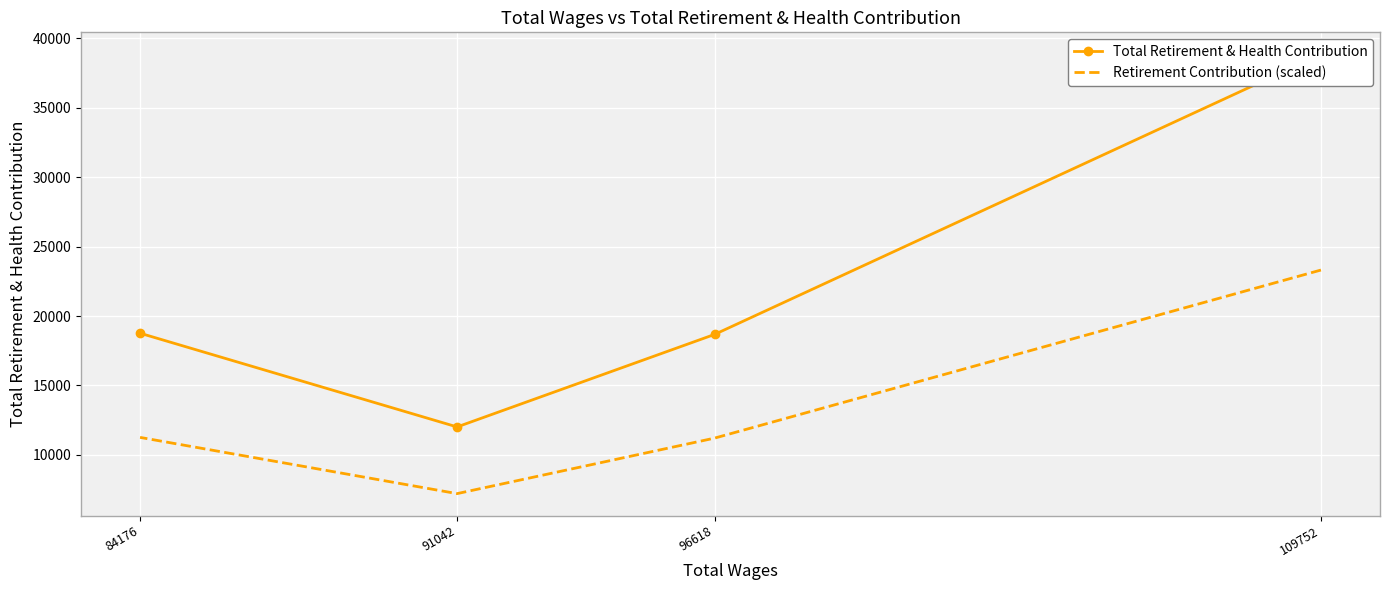

What is the minimum value shown in the chart?

7205.4